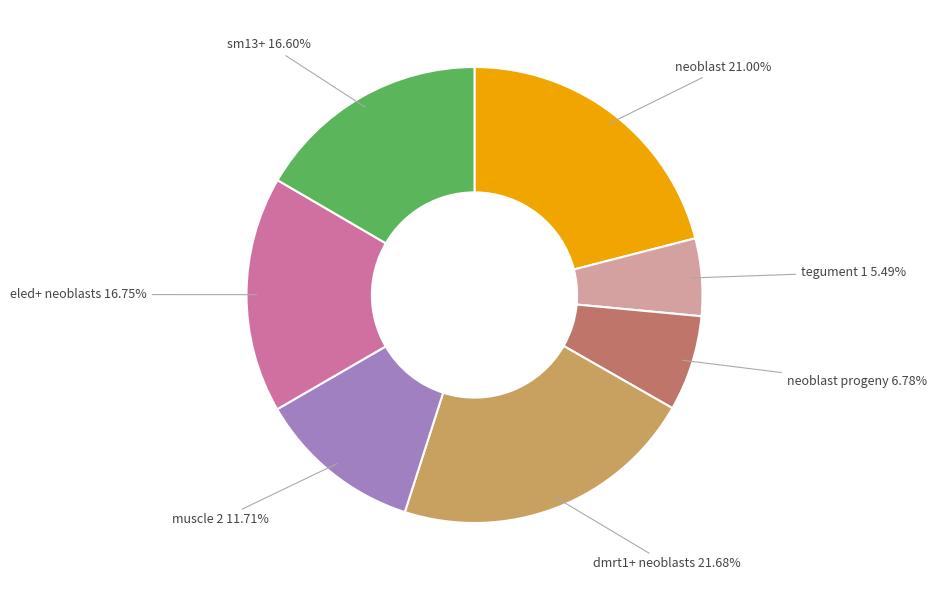

Does any single category account for the majority?

No